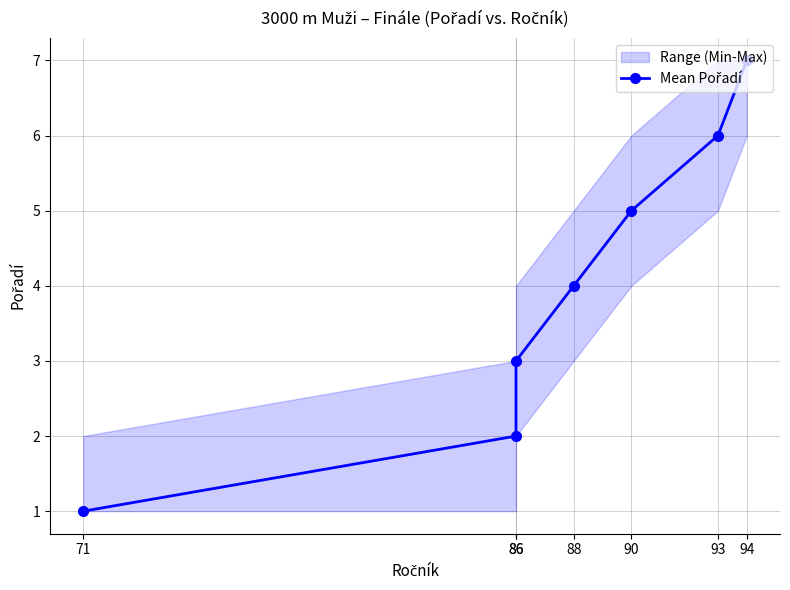

Reading right to left, list all the values displayed in this chart.

7	6	5	4	3	2	1